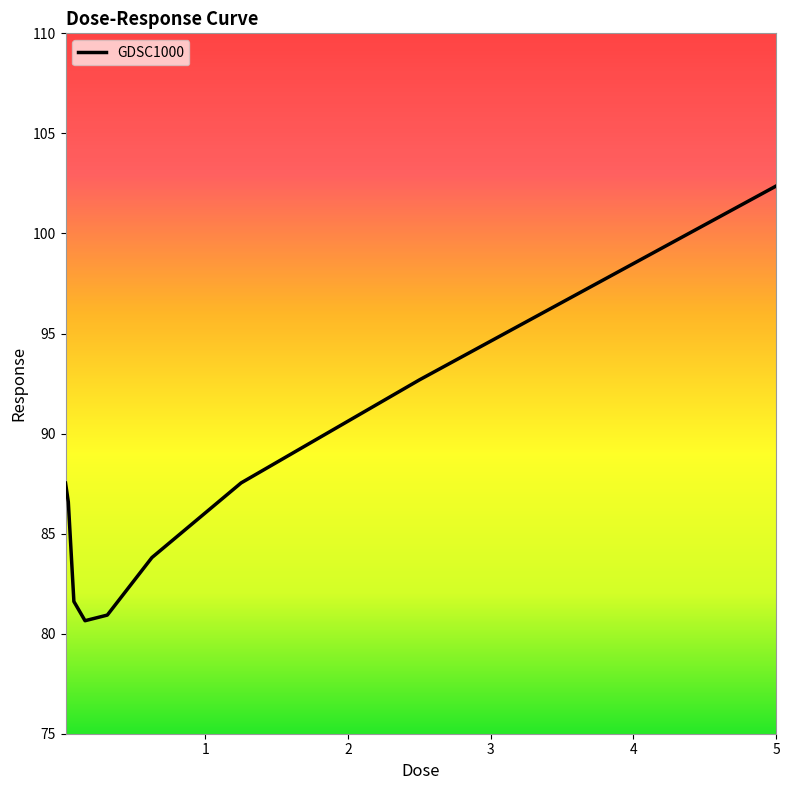

What is the difference between the maximum and minimum values?

21.7